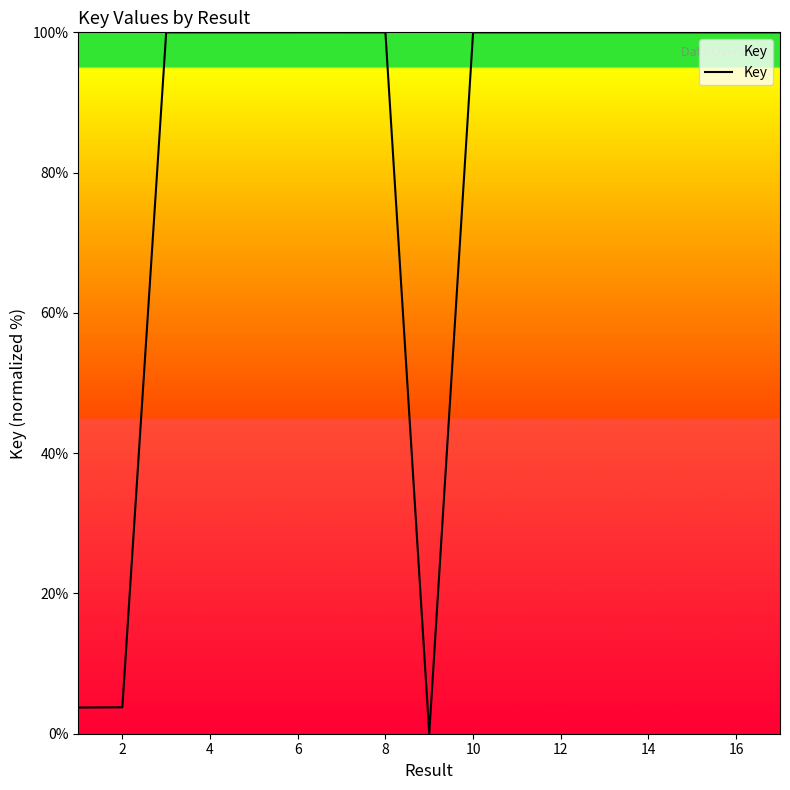

What is the greatest value displayed?

100.0